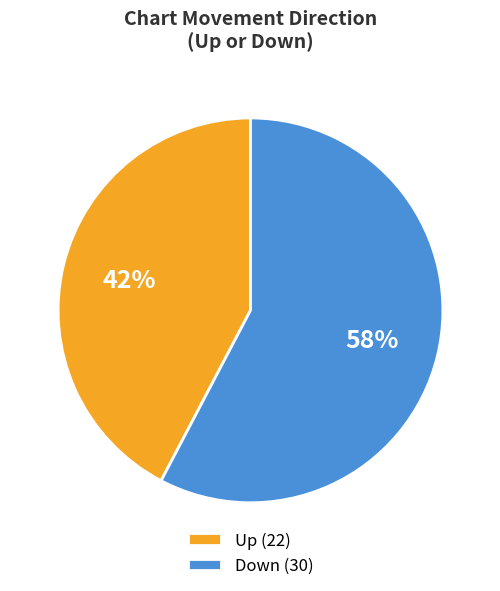

Is it true that Down (30) is 58% of the pie?

True